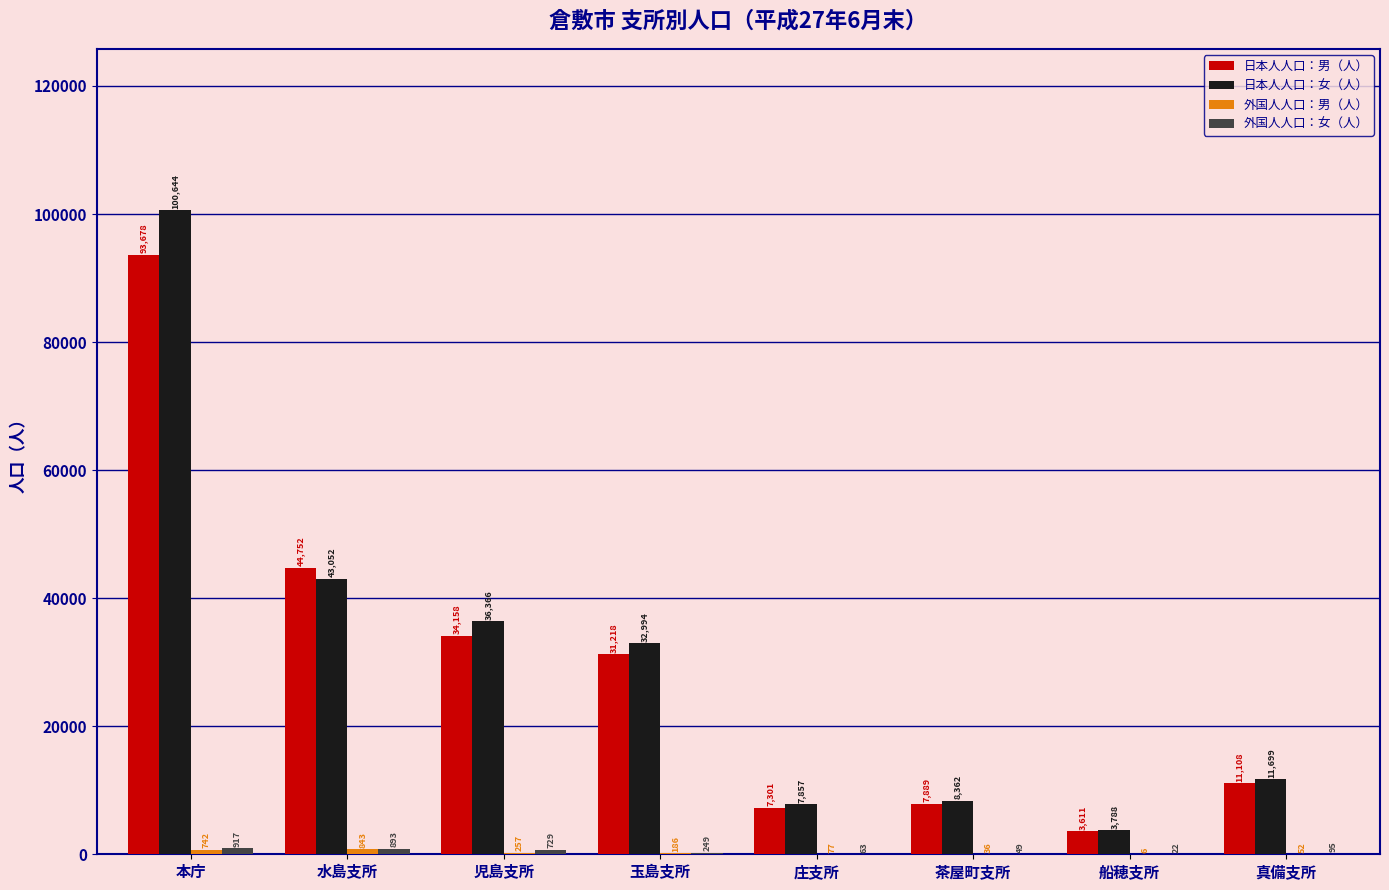

The 日本人人口：女（人） series shows 10943 at 水島支所. True or false?

False